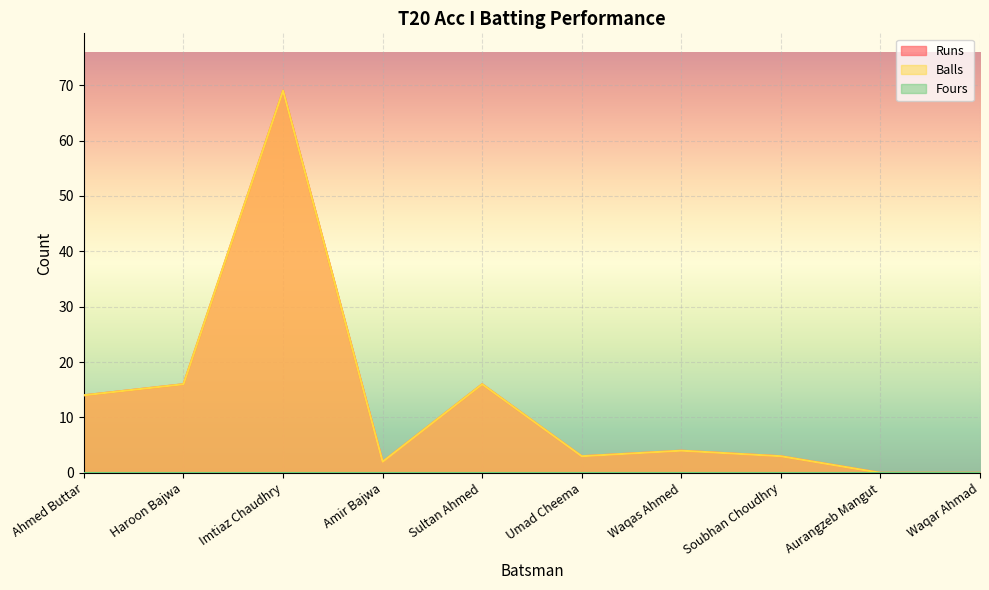

True or false: Runs and Balls intersect in this chart.

False